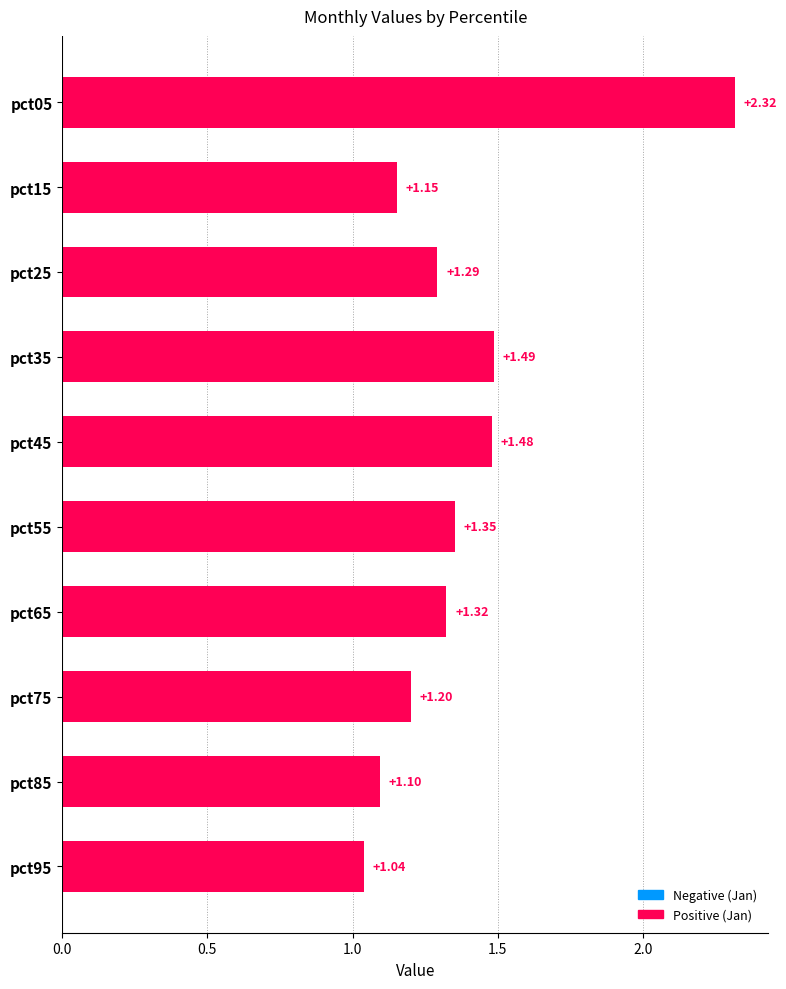

Rank the categories by value from lowest to highest.

pct95, pct85, pct15, pct75, pct25, pct65, pct55, pct45, pct35, pct05